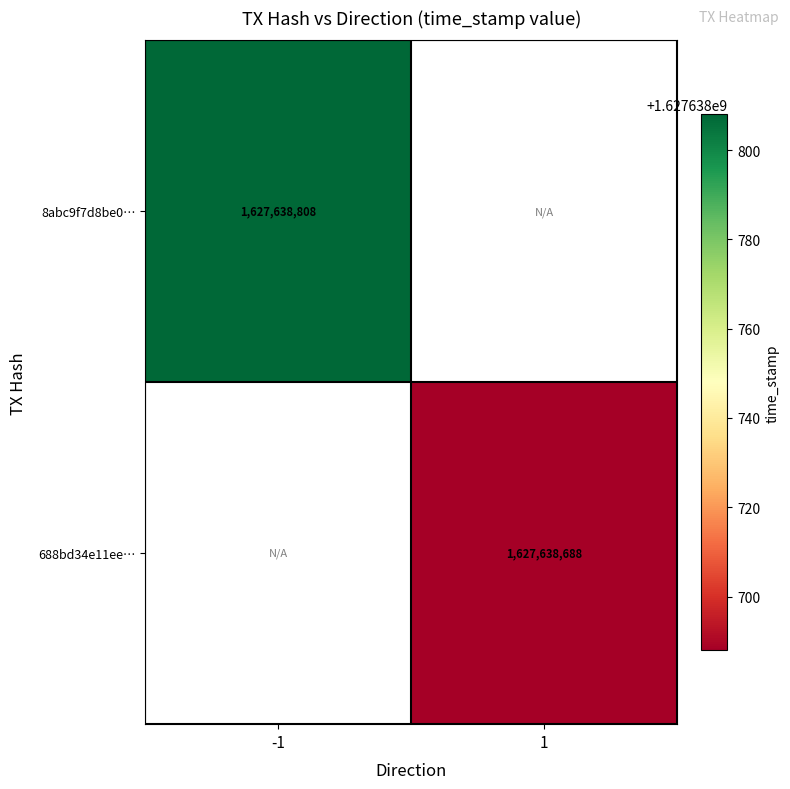

What is the highest value of the 688bd34e11ee85d77d613c4d57fc64c9074e5f9 series?

1627638688